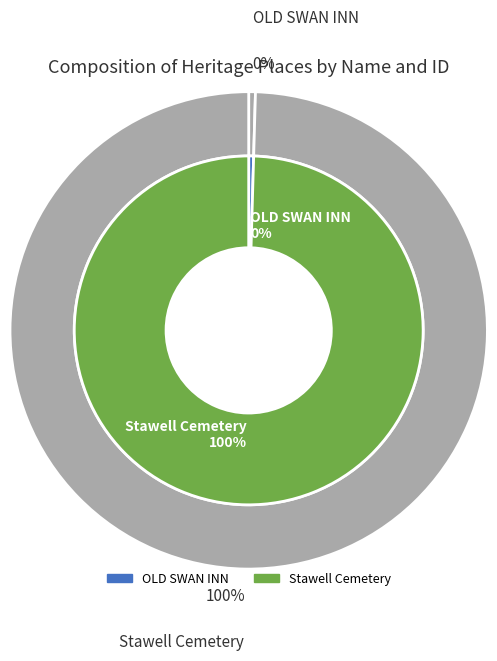

Does OLD SWAN INN represent more than half of the total?

No